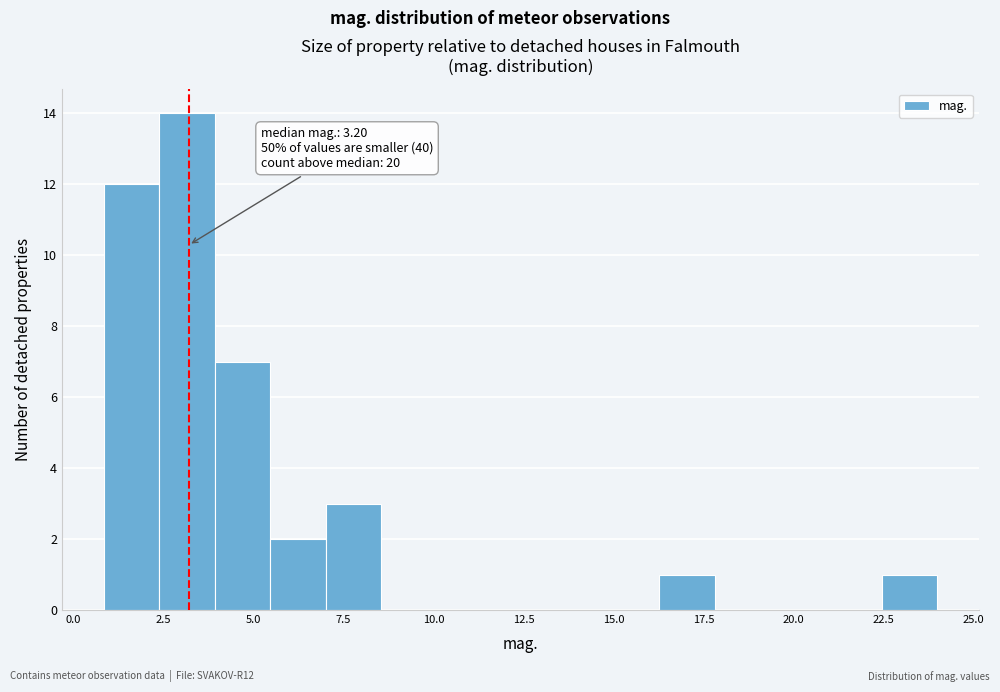

Read against the x-axis, roughly where is the centre of the tallest bar?

3.0